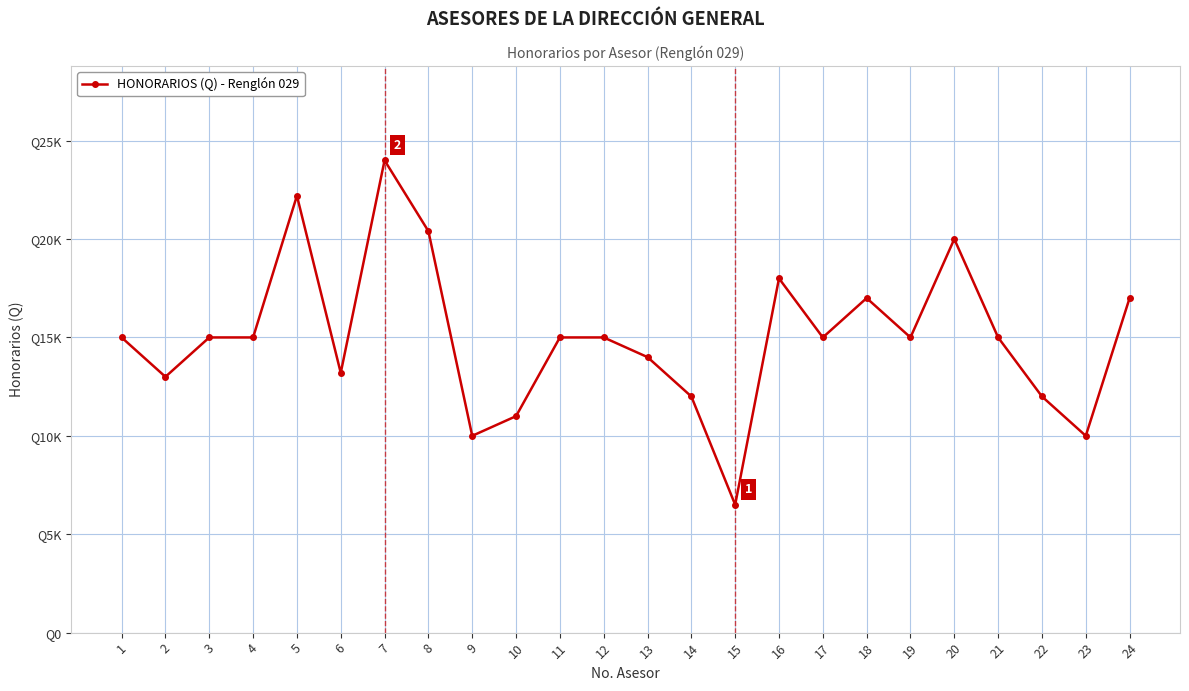

Count the number of data series in this chart.

1